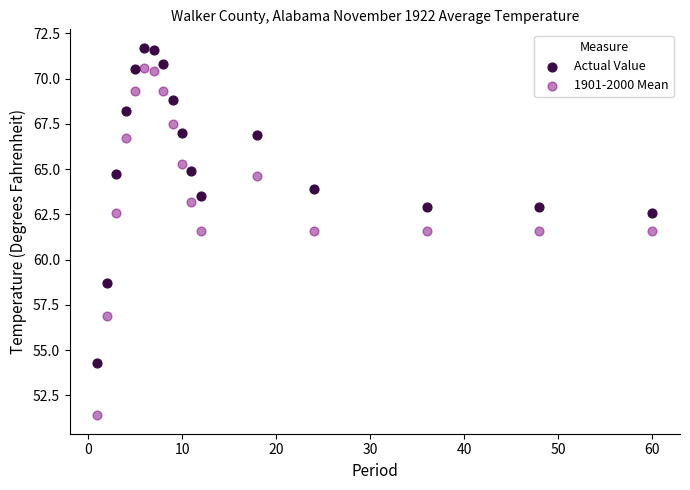

Which series has the widest spread of Y values?

1901-2000 Mean